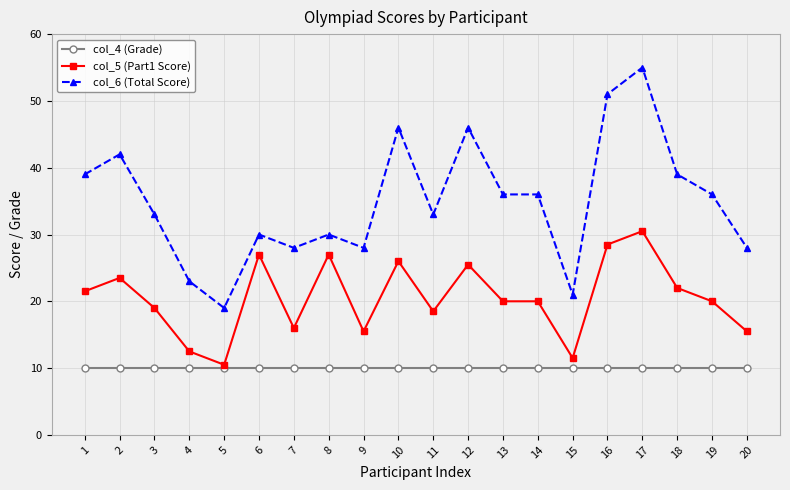

Reading left to right, transcribe all the data shown in this chart.

col_4 (Grade): 10.0	10.0	10.0	10.0	10.0	10.0	10.0	10.0	10.0	10.0	10.0	10.0	10.0	10.0	10.0	10.0	10.0	10.0	10.0	10.0
col_5 (Part1 Score): 21.5	23.5	19.0	12.5	10.5	27.0	16.0	27.0	15.5	26.0	18.5	25.5	20.0	20.0	11.5	28.5	30.5	22.0	20.0	15.5
col_6 (Total Score): 39.0	42.0	33.0	23.0	19.0	30.0	28.0	30.0	28.0	46.0	33.0	46.0	36.0	36.0	21.0	51.0	55.0	39.0	36.0	28.0